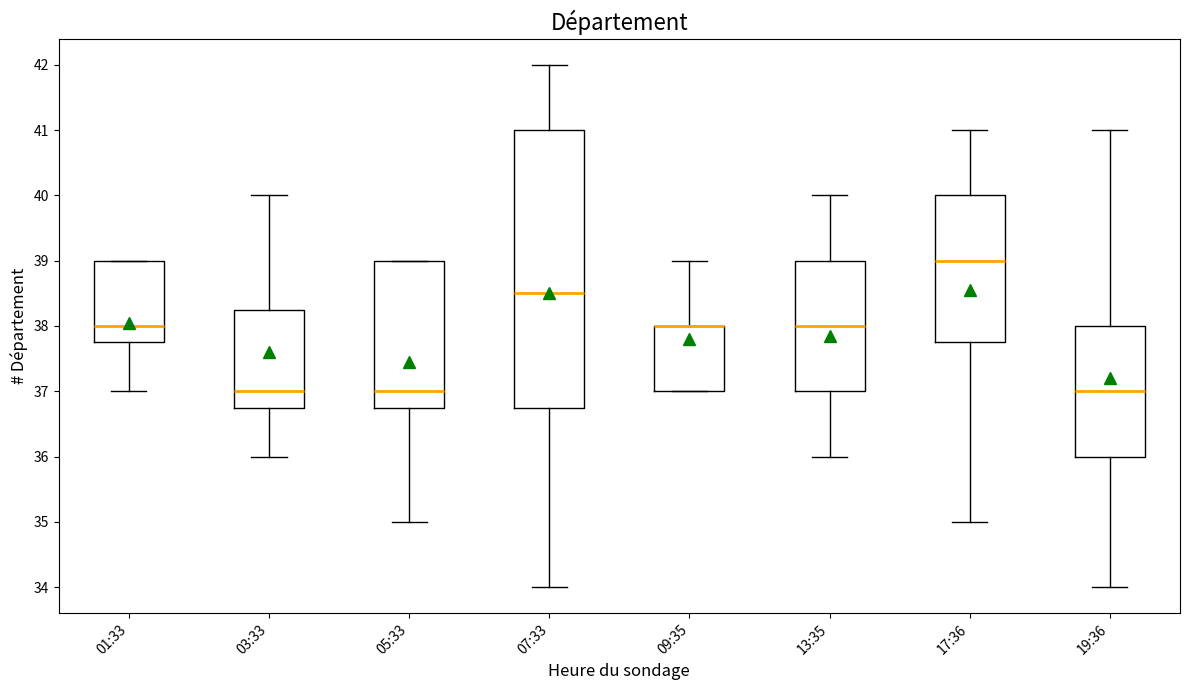

Comparing the boxes themselves (not the whiskers), which one is the tallest?

07:33